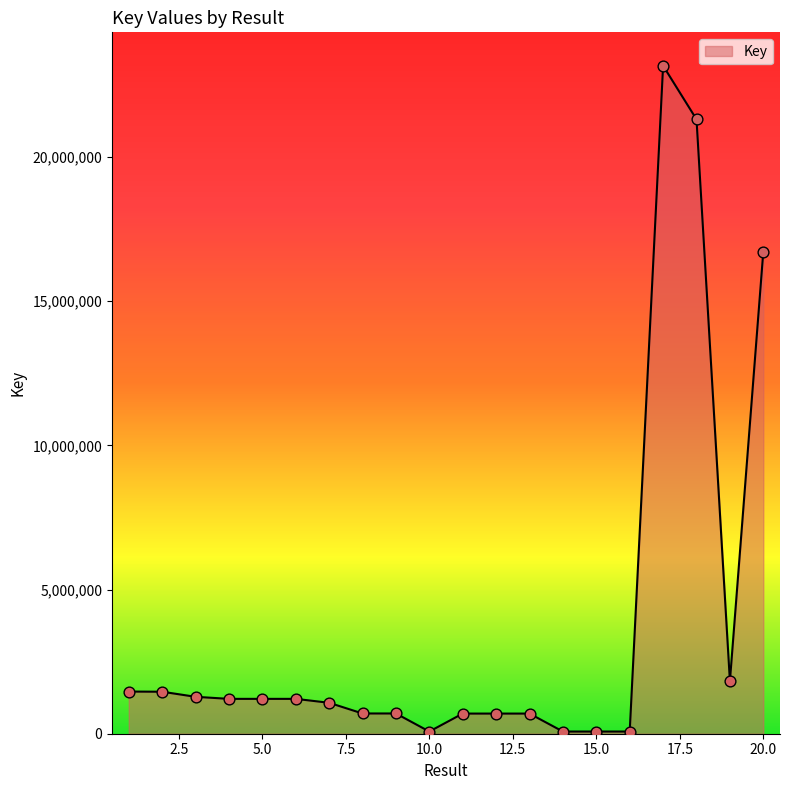

What is the difference between the maximum and minimum values?

23094993